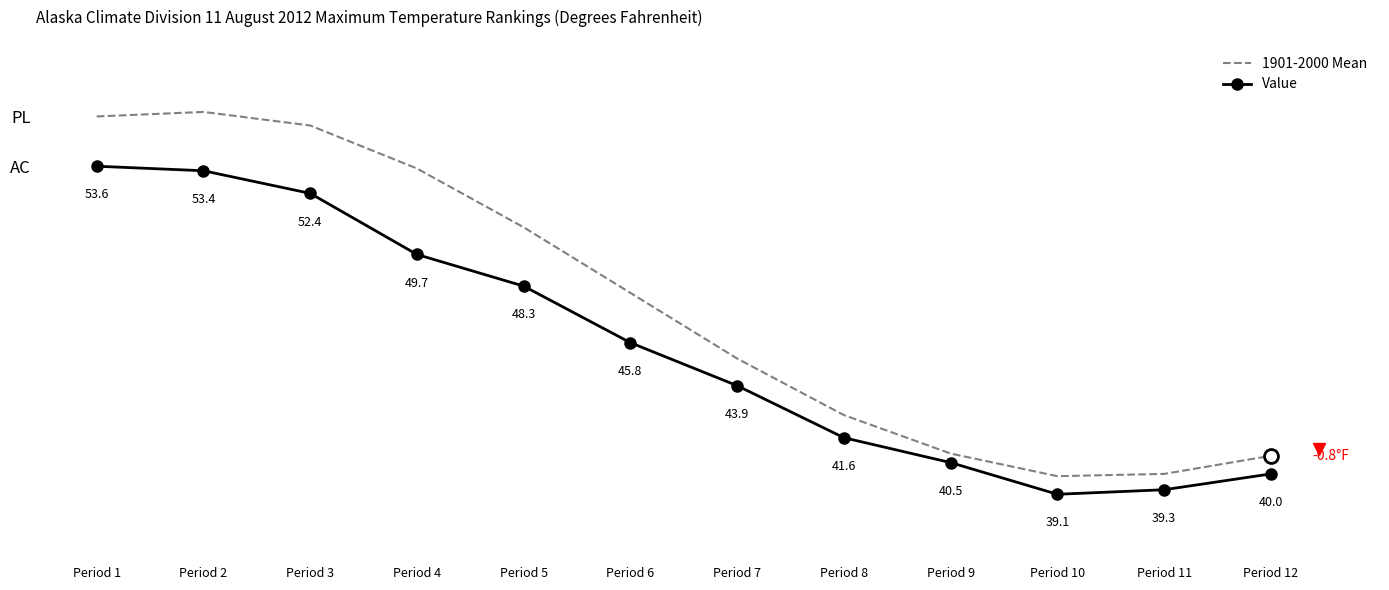

In Value, how many points are lower than both neighbors (excluding endpoints)?

1